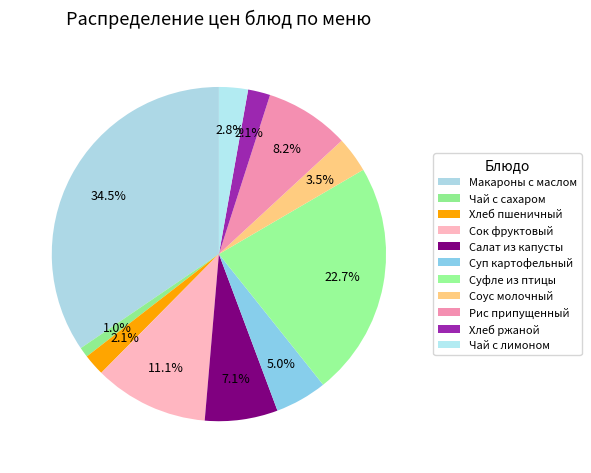

Is there any slice that represents more than half of the pie?

No